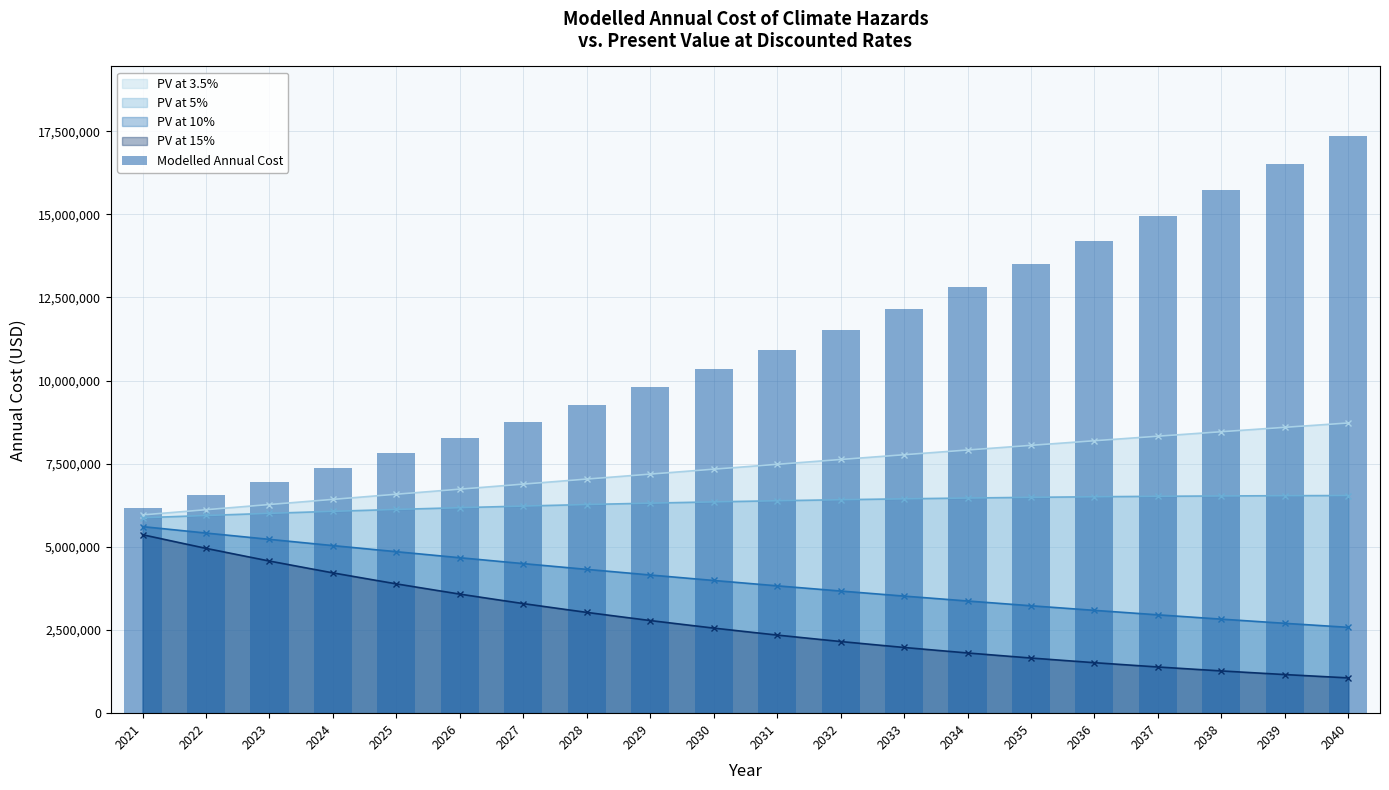

Rank the categories by value from lowest to highest.

2021, 2022, 2023, 2024, 2025, 2026, 2027, 2028, 2029, 2030, 2031, 2032, 2033, 2034, 2035, 2036, 2037, 2038, 2039, 2040